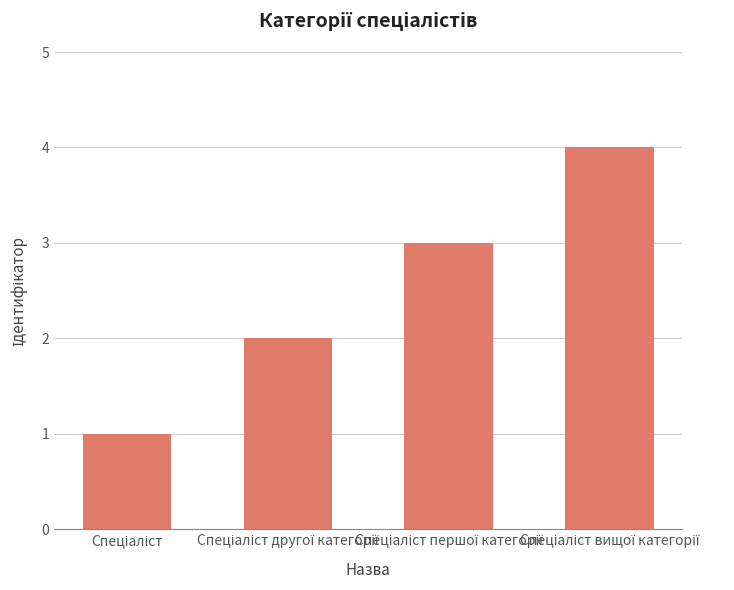

What is the sum of all values?

10